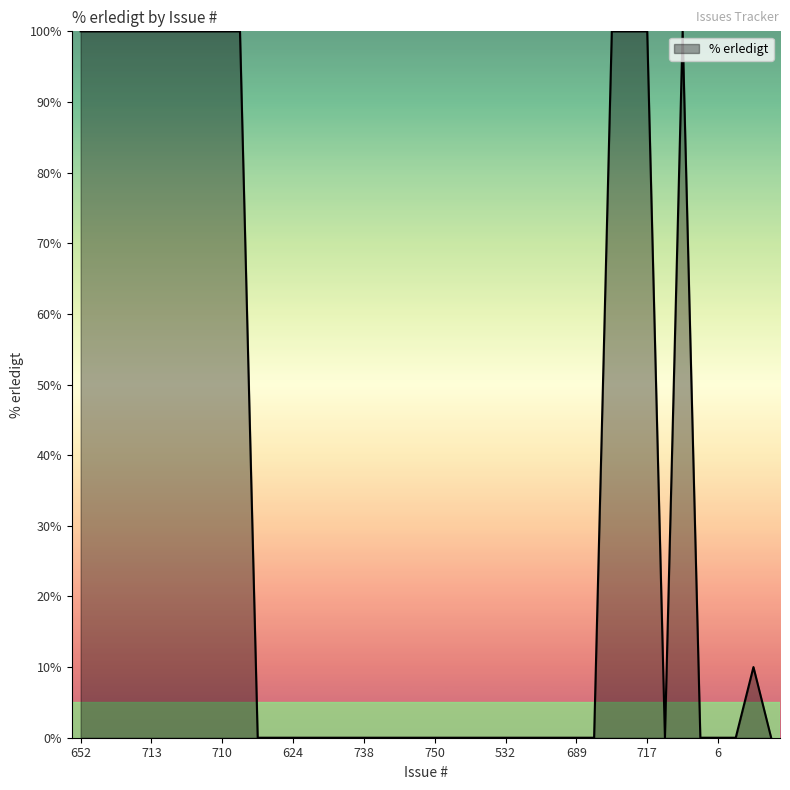

What is the greatest value displayed?

100